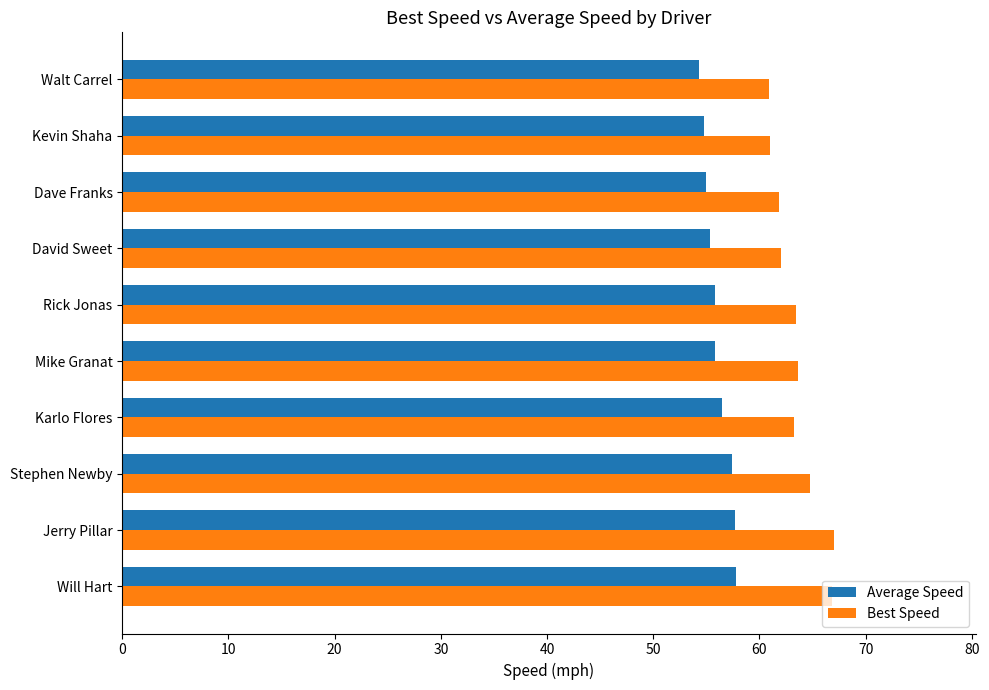

What is the difference between the maximum and second lowest values in the Best Speed series?

5.9